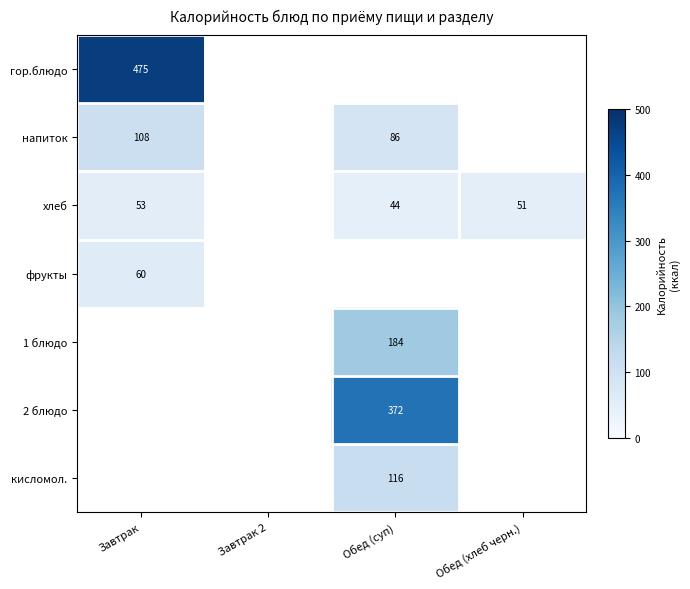

List the series in order of their peak value, lowest first.

хлеб, фрукты, напиток, кисломол., 1 блюдо, 2 блюдо, гор.блюдо